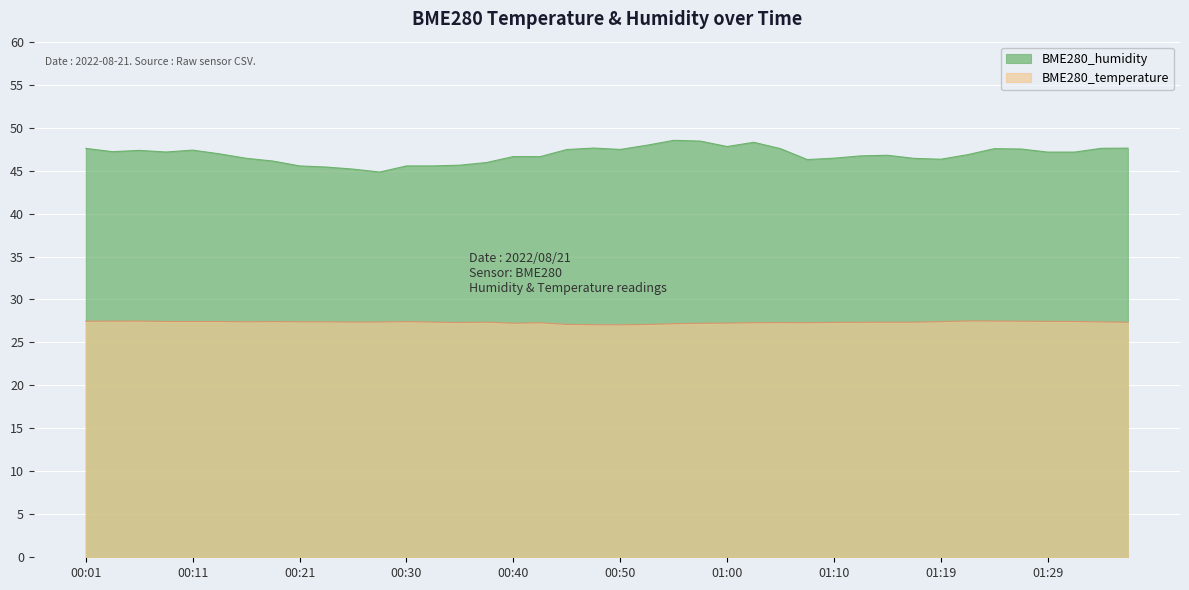

At which category is the sum across all series the highest?

00:55